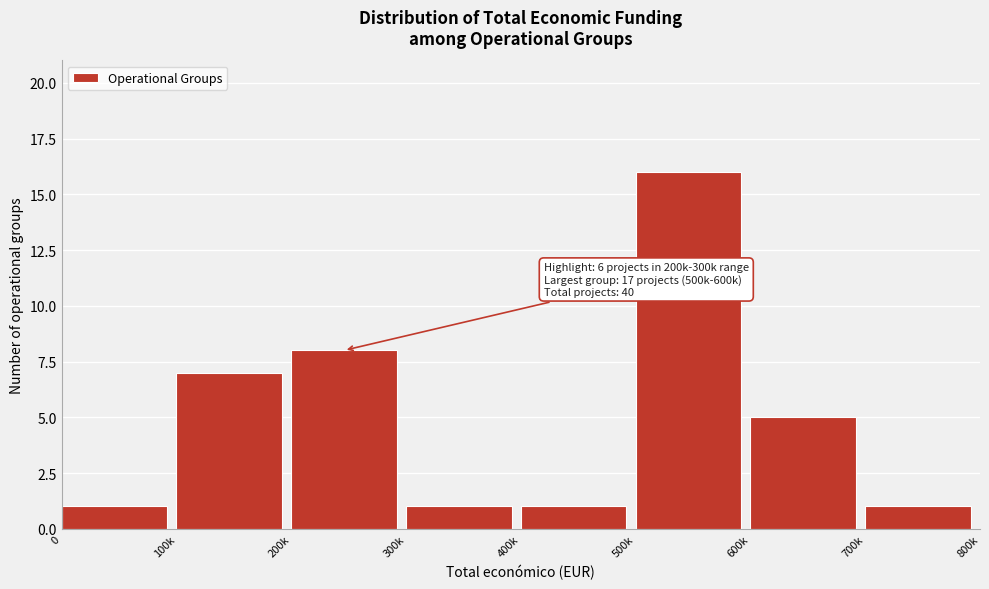

Reading left to right, extract all data points from this chart.

1	7	8	1	1	16	5	1